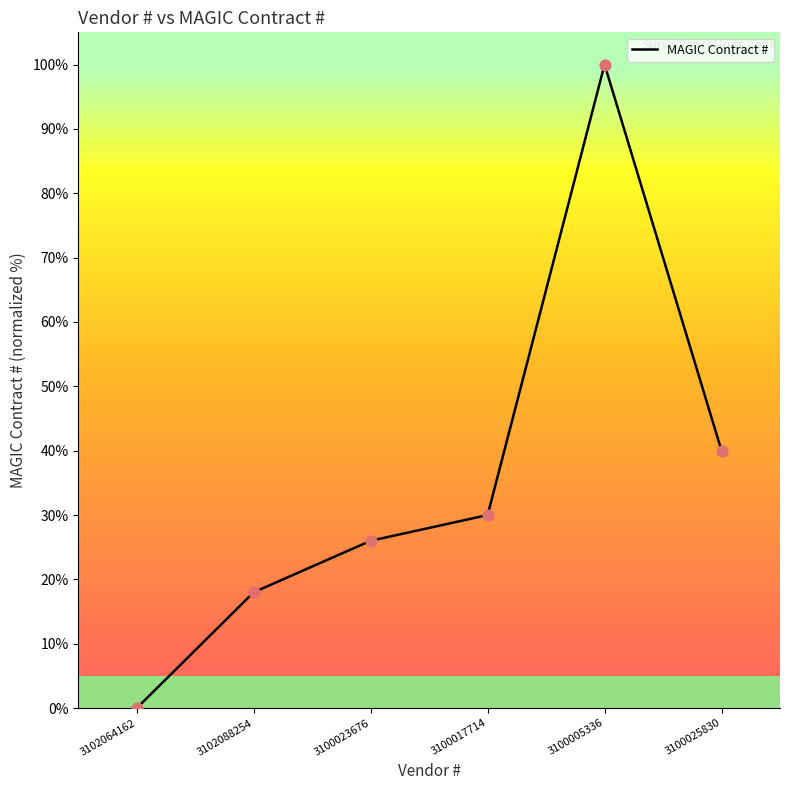

What is the ratio of the value at 3100025830 to the value at 3100017714?

1.3